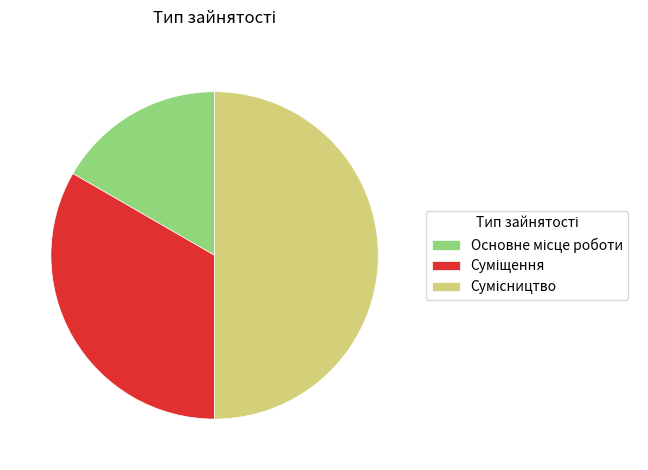

How many slices are in this pie chart?

3